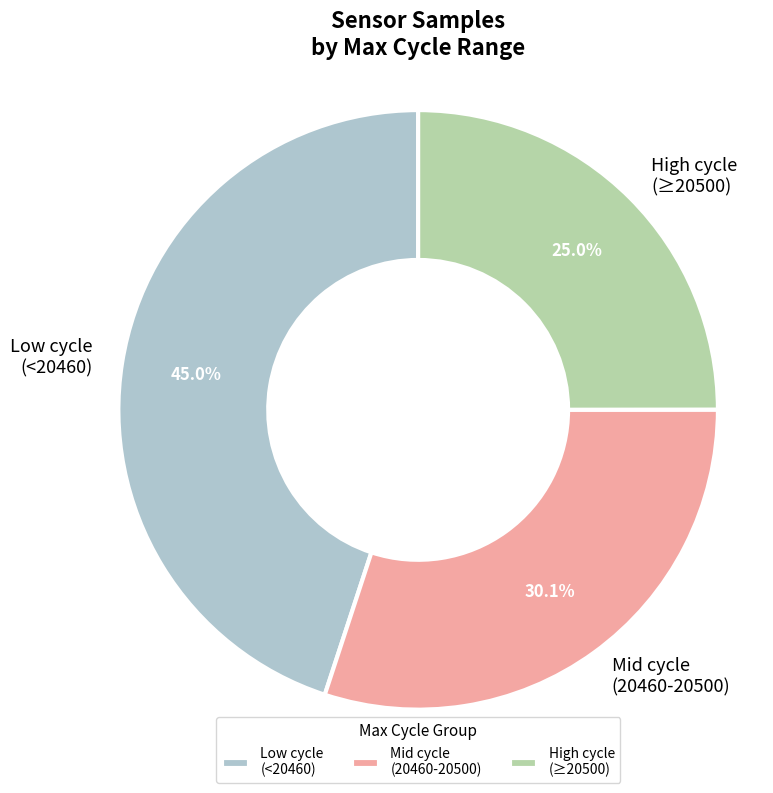

To the nearest percent, what is the average slice percentage?

33%